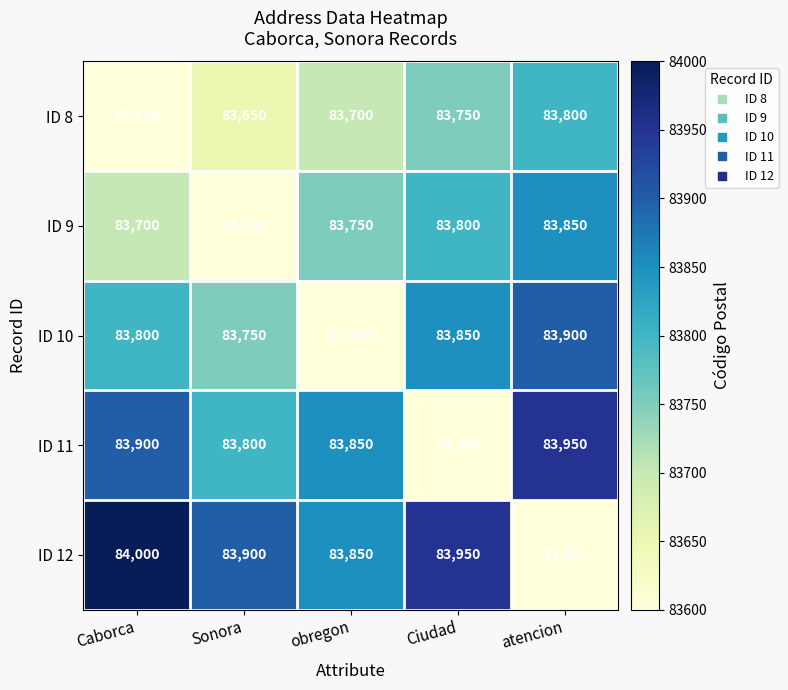

Which series has the largest total across all categories?

ID 12